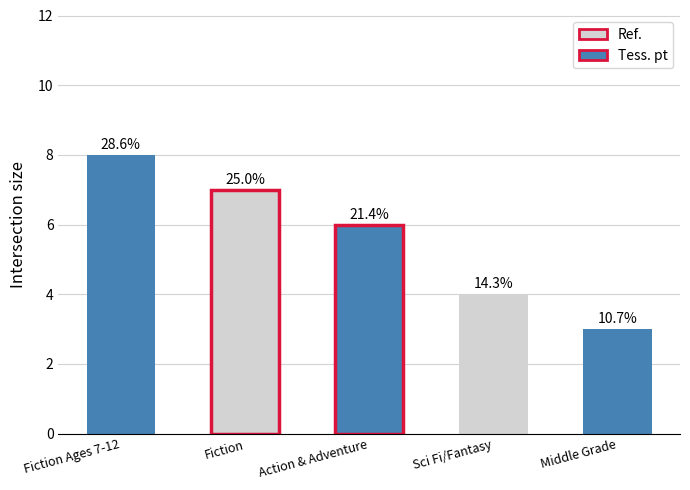

Reading left to right, list all the values displayed in this chart.

Fiction Ages 7-12=8	Fiction=7	Action & Adventure=6	Sci Fi/Fantasy=4	Middle Grade=3